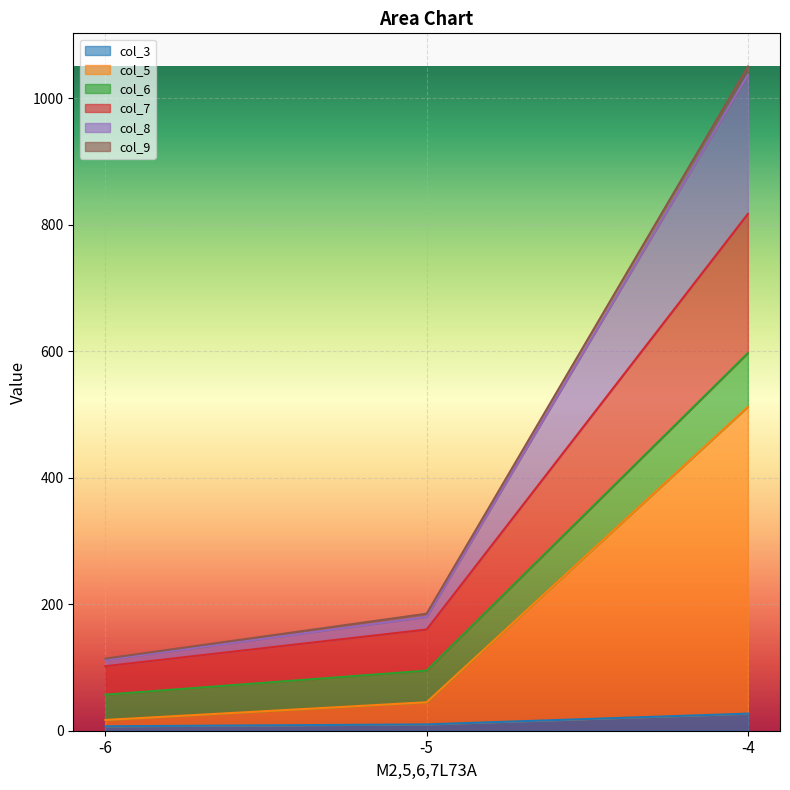

What is the value of the col_3 point at the 3rd from the left?

27